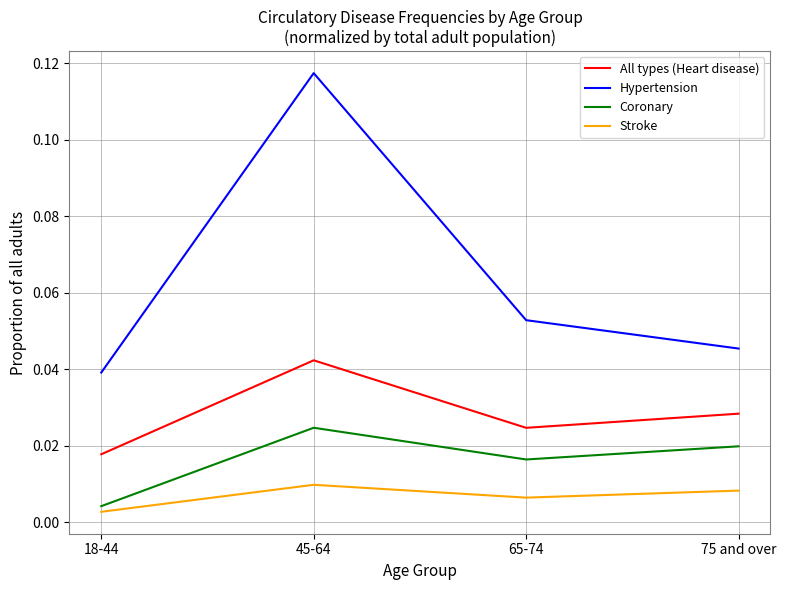

Which category has the lowest value across all series?

18-44